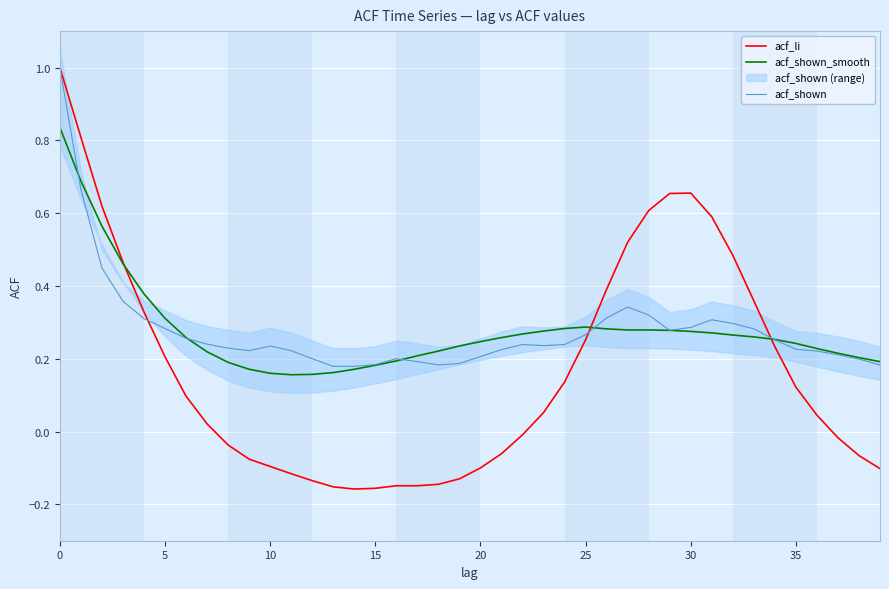

List the series in order of their peak value, highest first.

acf_li, acf_shown, acf_shown_smooth